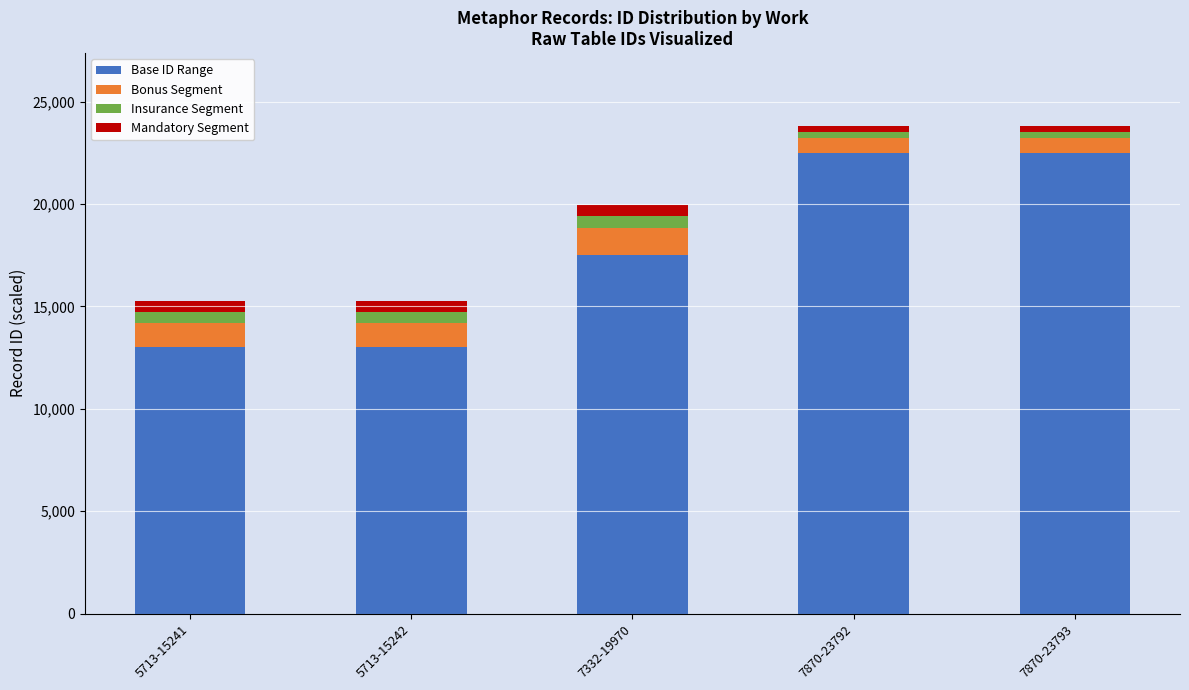

What is the difference between the second highest and minimum values in the Base ID Range series?

9500